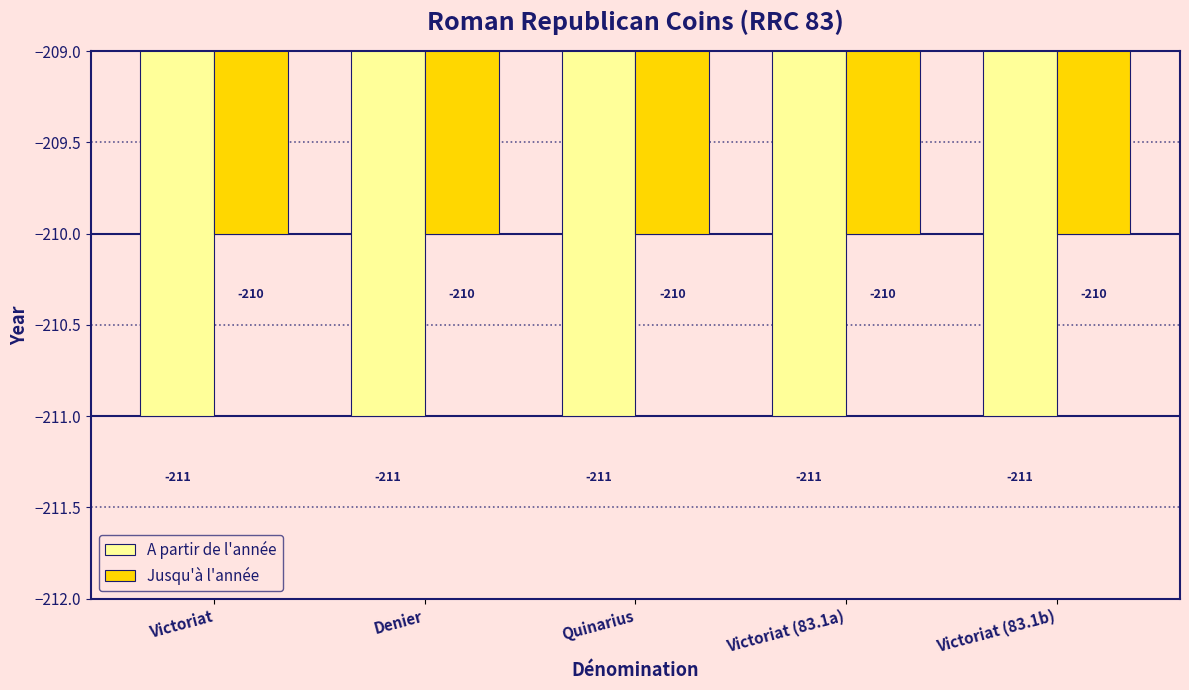

Rank the series by their average value, from highest to lowest.

Jusqu'à l'année, A partir de l'année